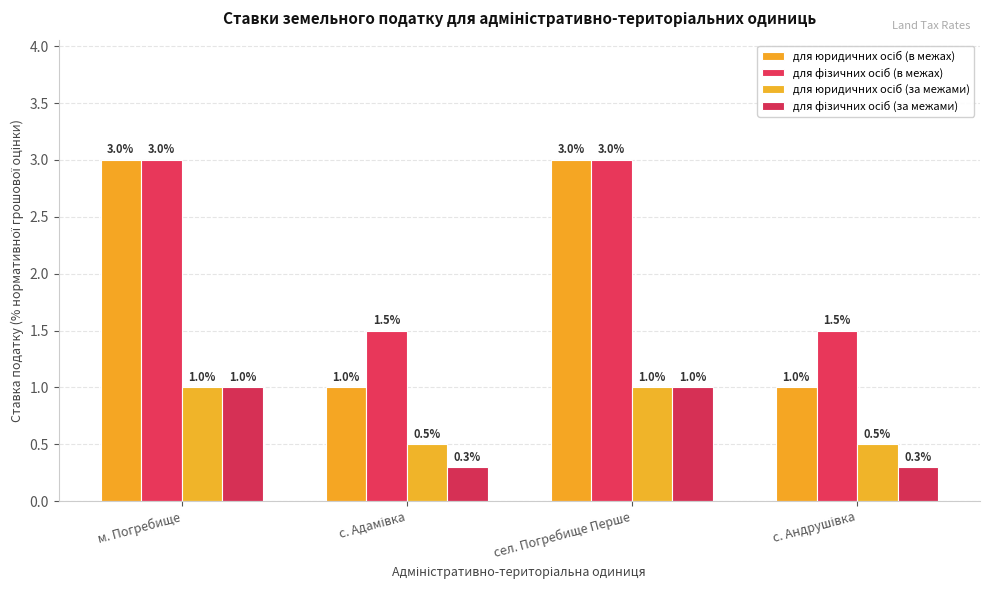

The value of для юридичних осіб (в межах) at сел. Погребище Перше is 1.0. True or false?

False